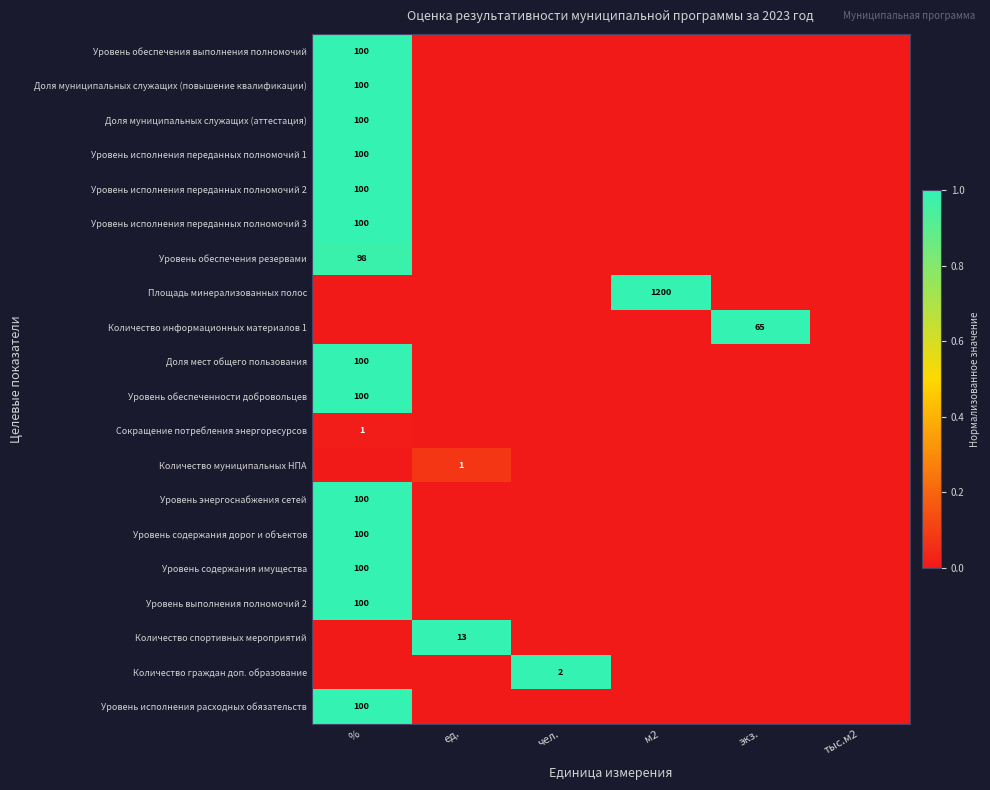

The value of Уровень исполнения переданных полномочий 1 at % is 171. True or false?

False